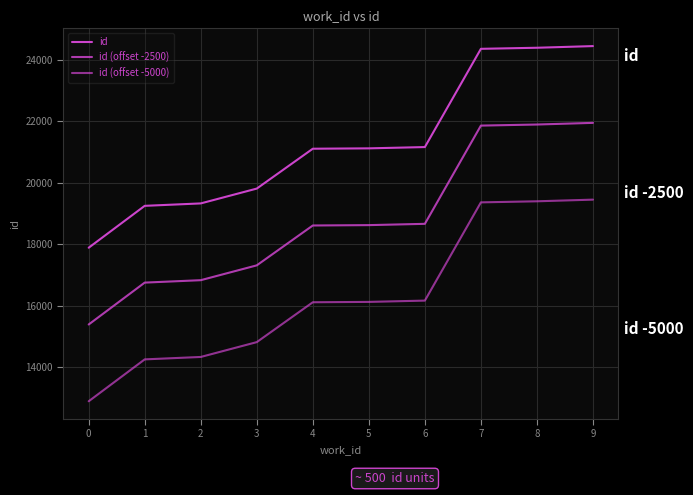

Where does the id series first go above 21120?

6